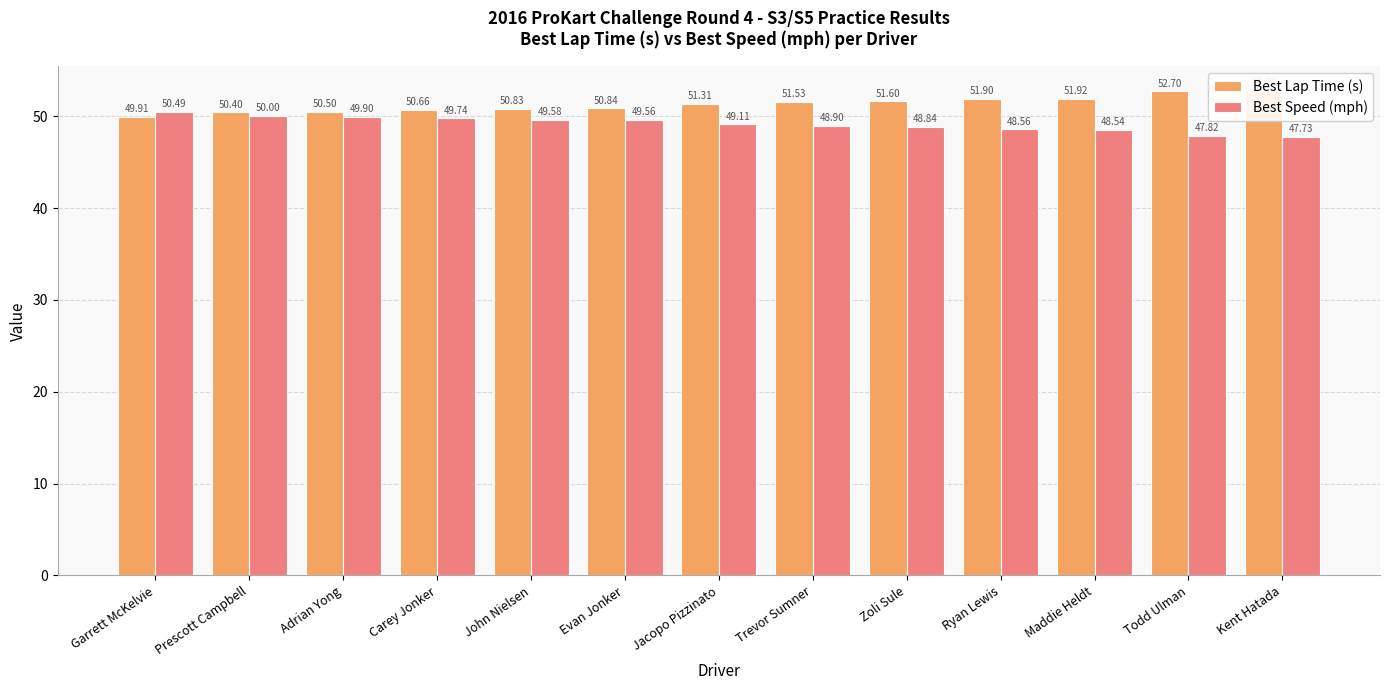

What is the approximate value of Best Speed (mph) at Adrian Yong?

49.9